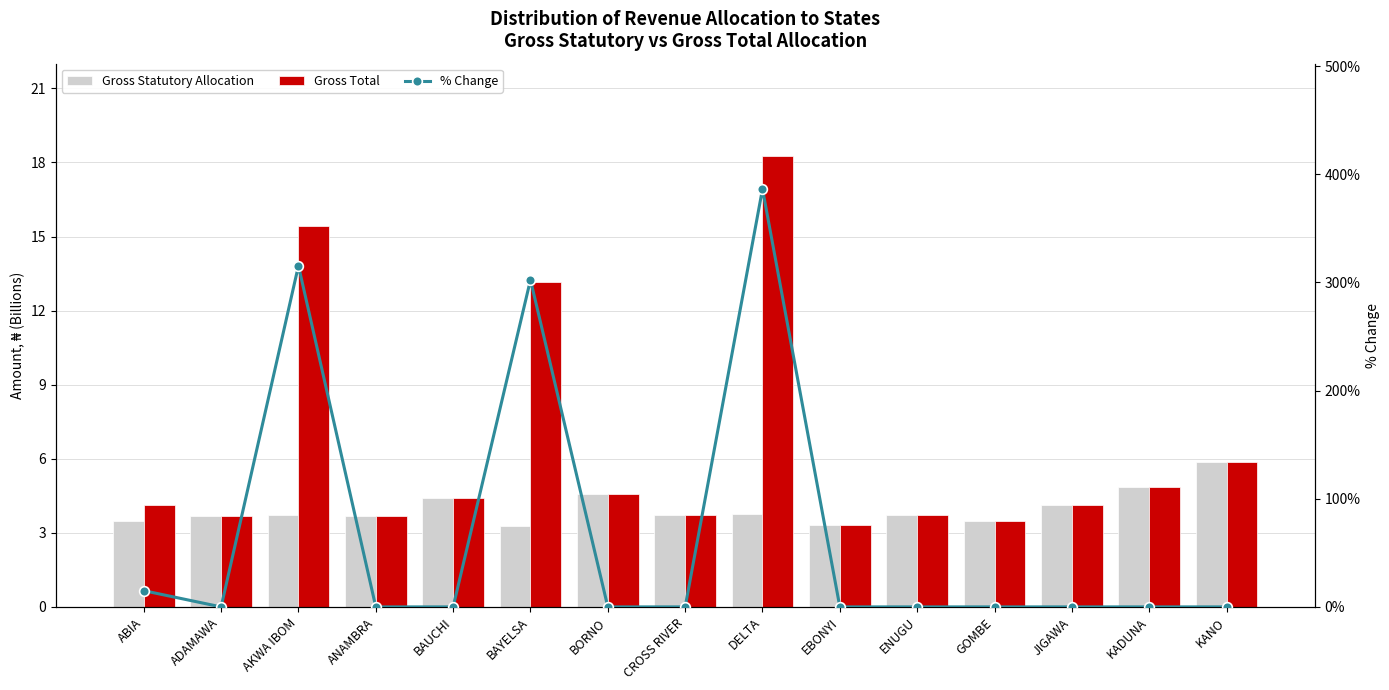

The value of Gross Total at AKWA IBOM is 15.4. True or false?

True